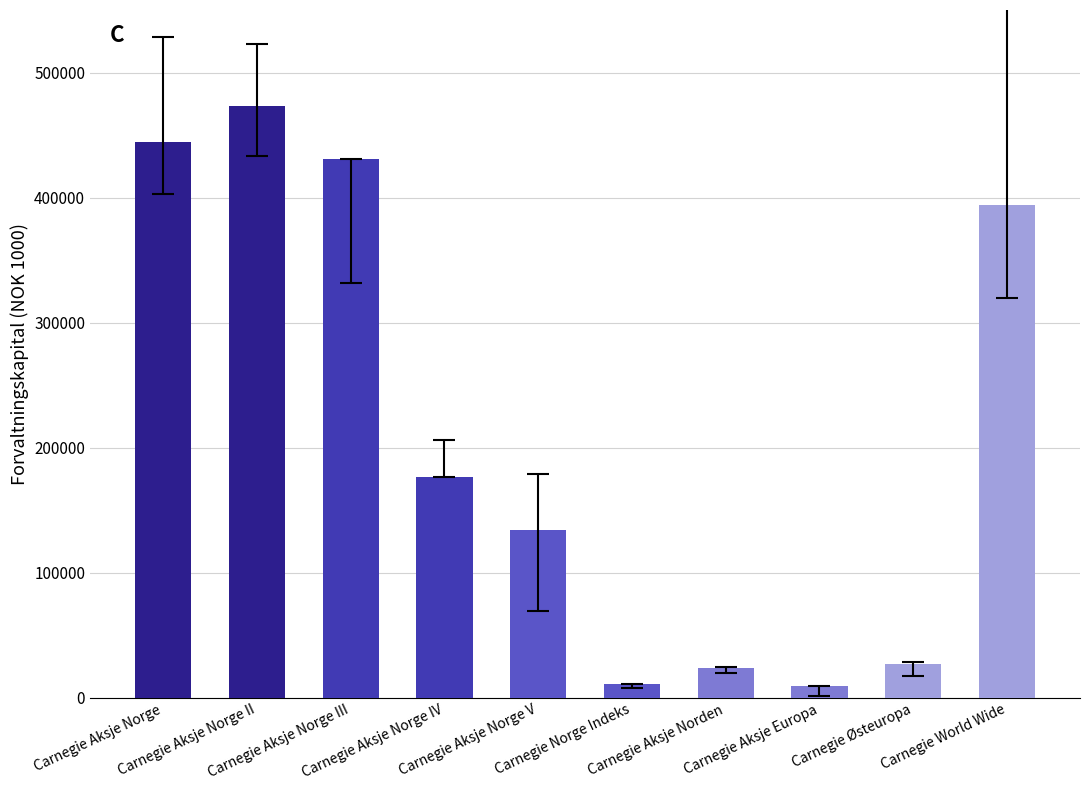

What is the greatest value displayed?

472891